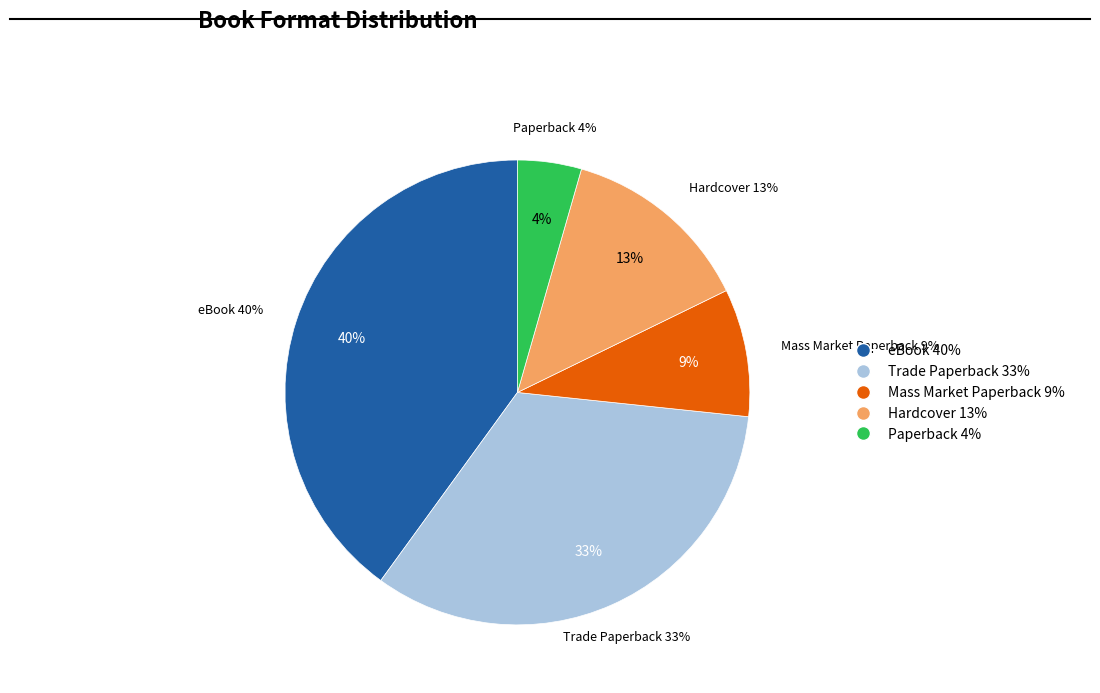

To the nearest percent, what is the difference between the largest and smallest slice percentages?

36%